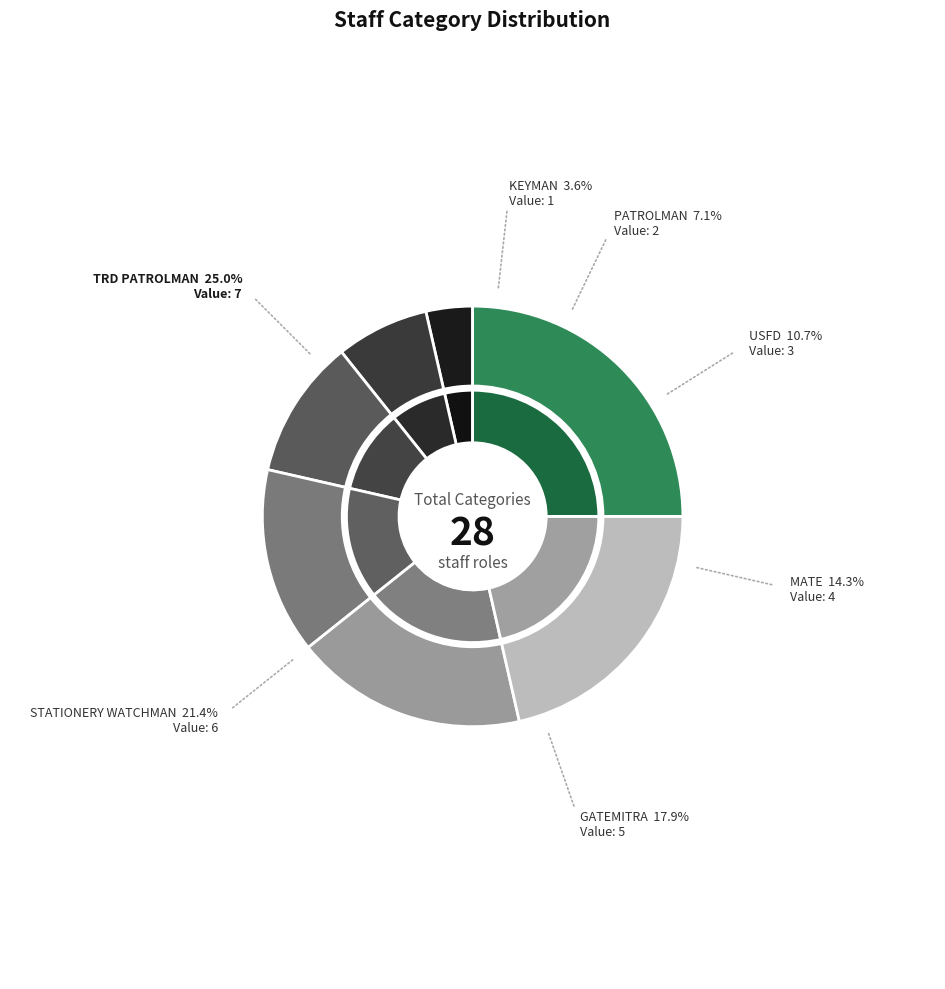

Which slice is the largest?

TRD PATROLMAN